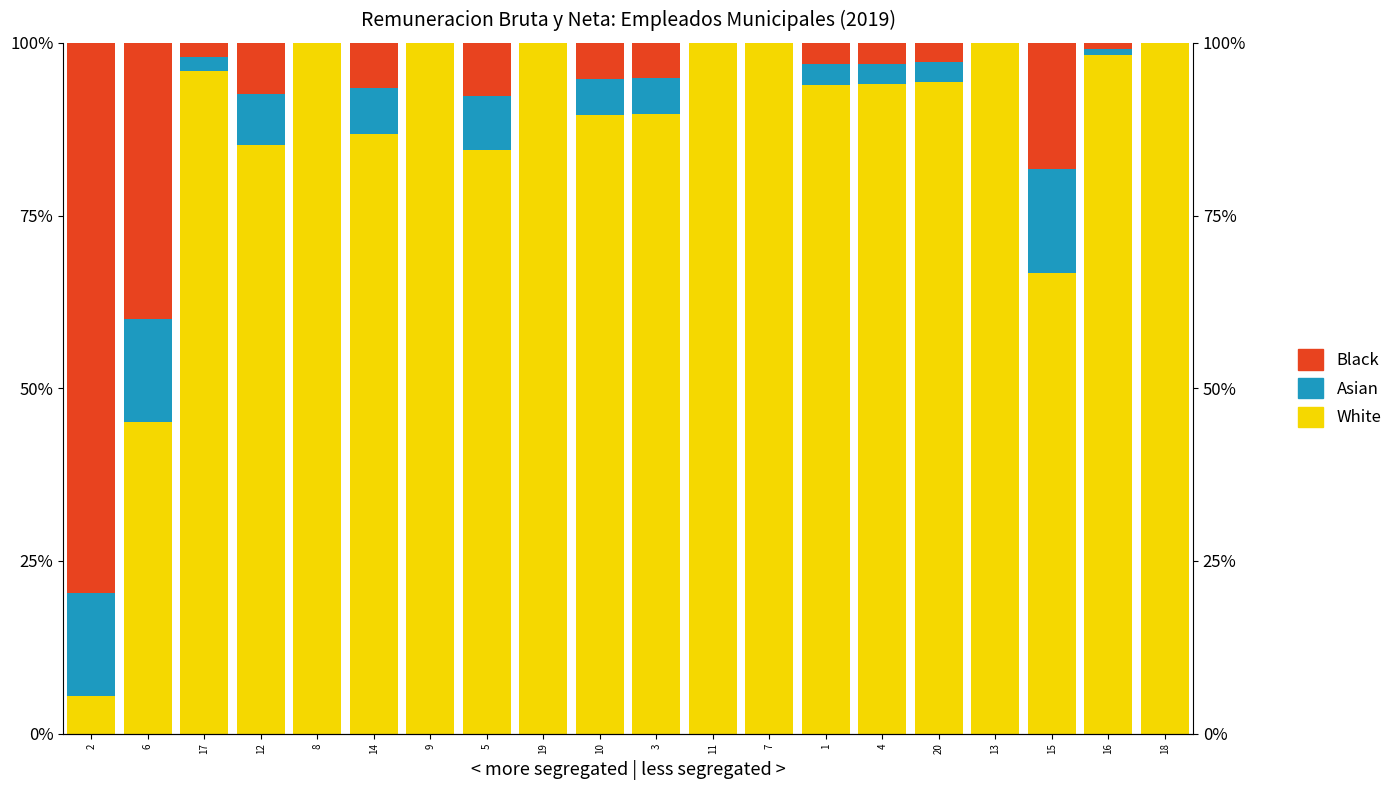

What is the label of the 11th bar from the right?

10